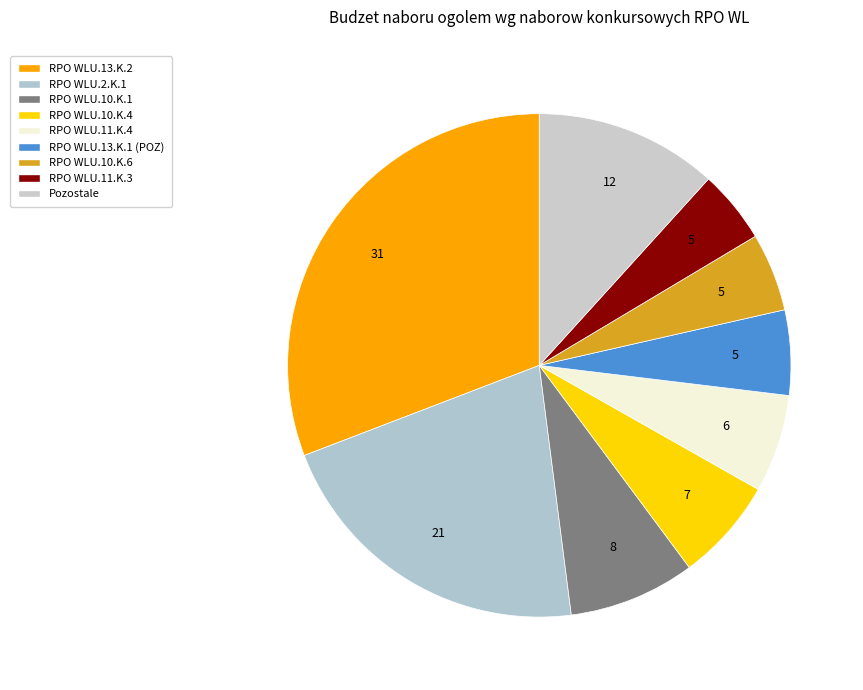

Count the number of slices in the pie.

9